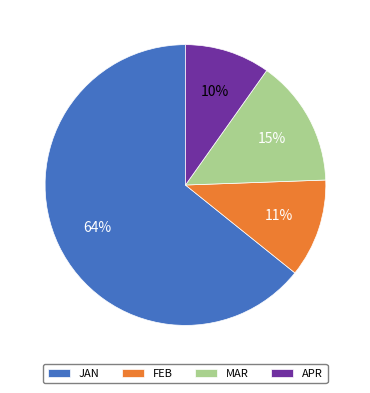

Between JAN and APR, which is larger?

JAN